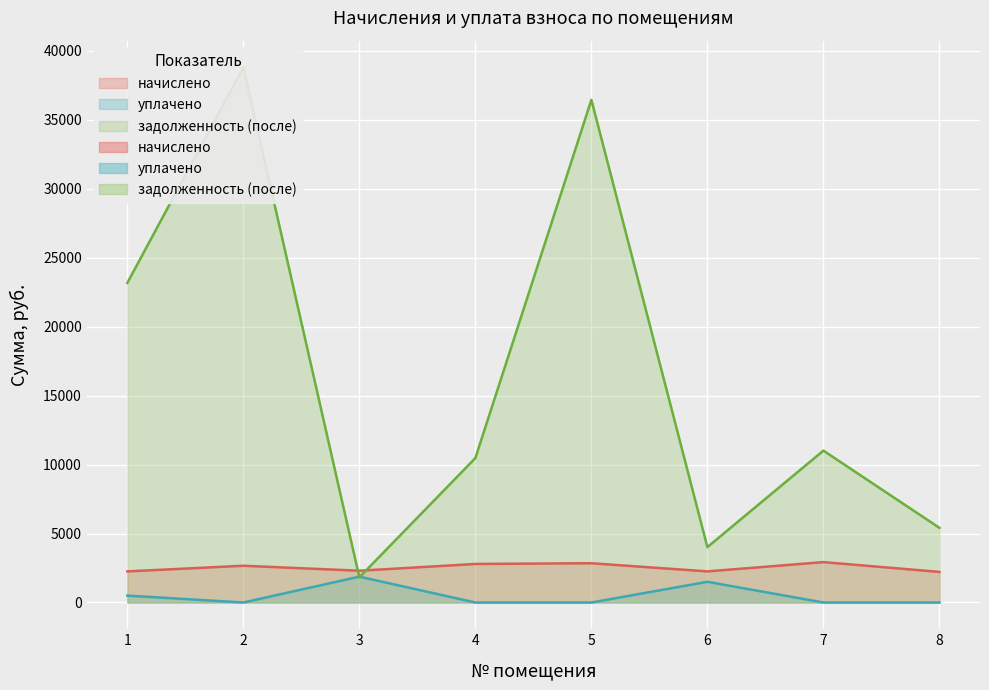

Reading right to left, list all the values displayed in this chart.

начислено: 2217.4	2927.8	2255.0	2847.1	2793.2	2303.5	2664.1	2255.0
уплачено: 0.0	0.0	1500.0	0.0	0.0	1872.9	0.0	500.0
задолженность (после): 5414.1	11008.9	4014.9	36438.1	10470.4	1825.0	38787.8	23172.5